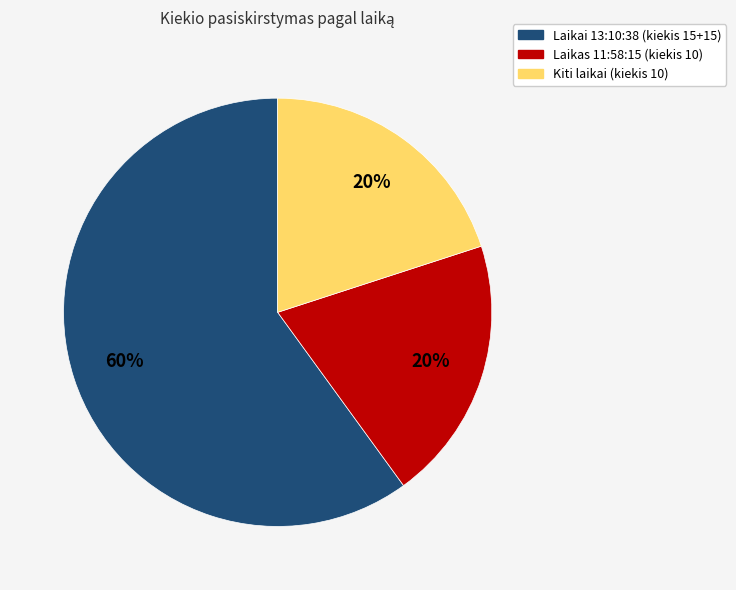

Is there a majority slice in this chart?

Yes